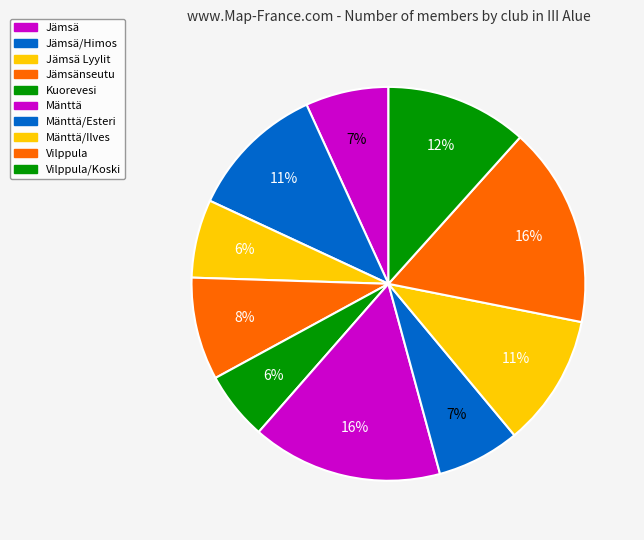

To the nearest percent, what portion does Mänttä/Esteri represent?

7%